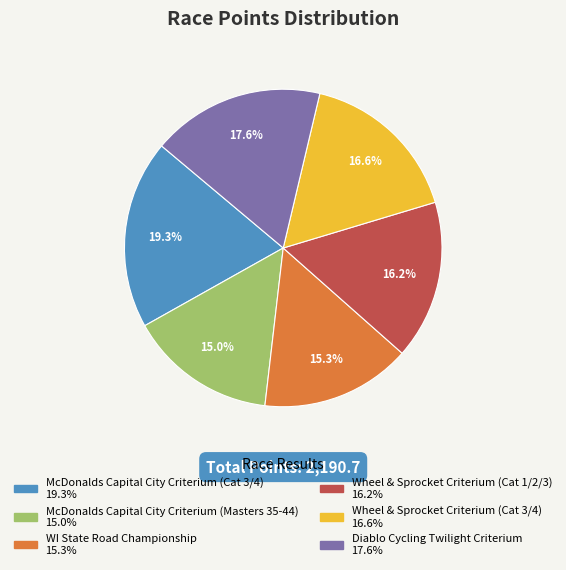

Between Wheel & Sprocket Criterium (Cat 1/2/3) and Diablo Cycling Twilight Criterium, which is larger?

Diablo Cycling Twilight Criterium